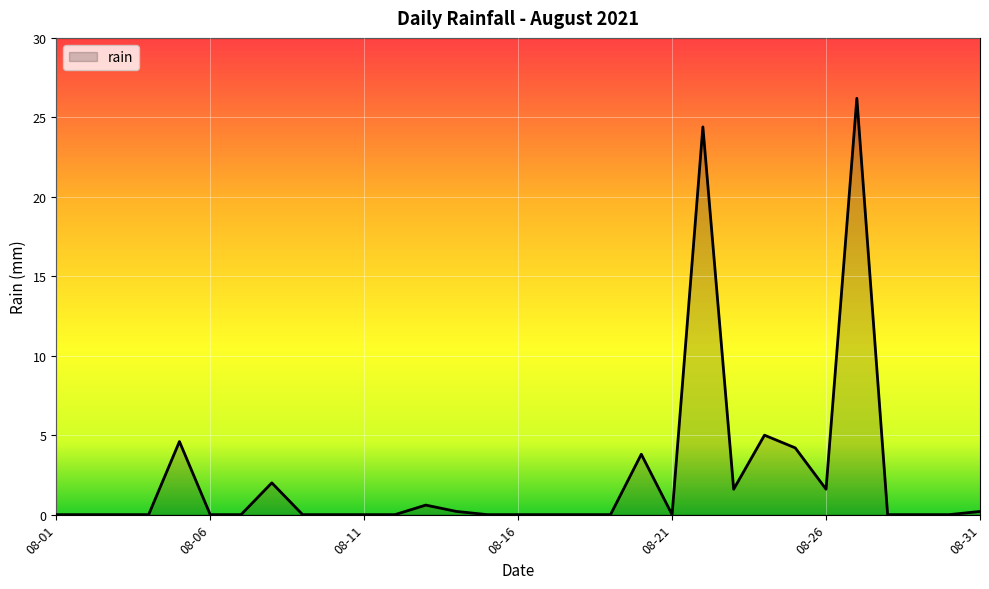

What is the maximum value shown in the chart?

26.2